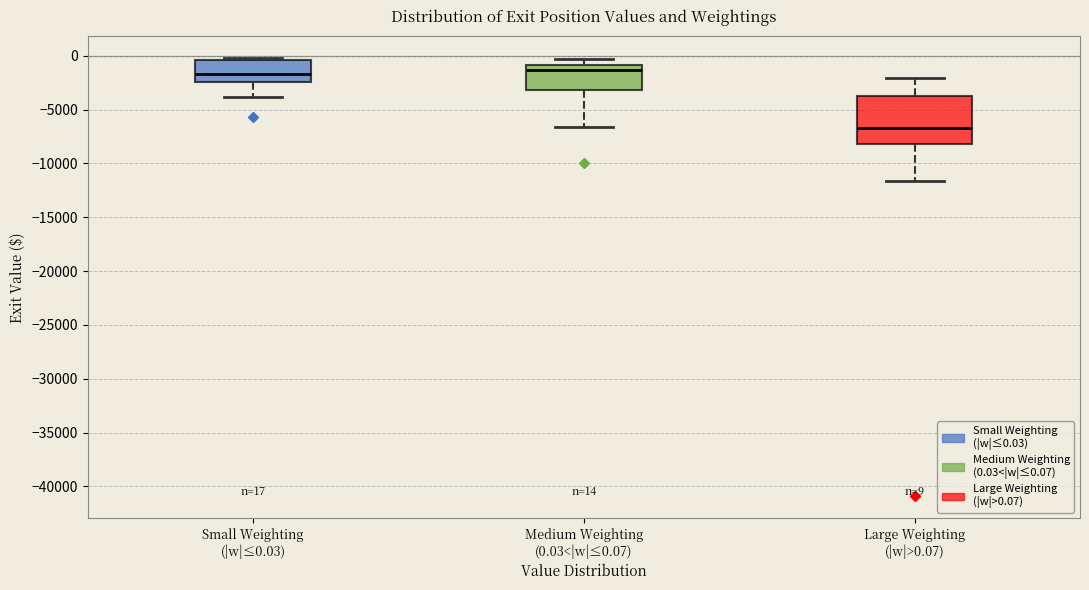

Which box's median line is the lowest?

Large Weighting (|w|>0.07)